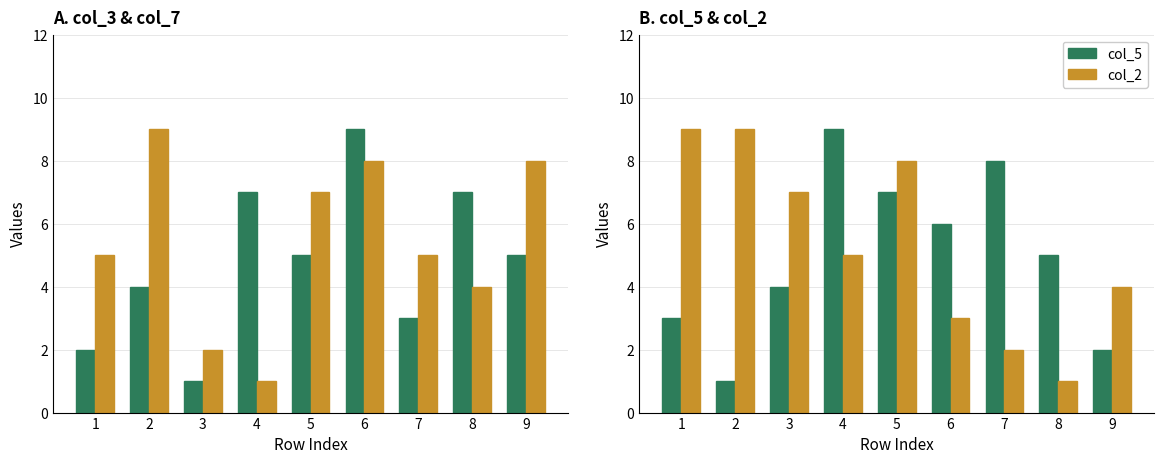

What is the sum of all col_3 values?

43